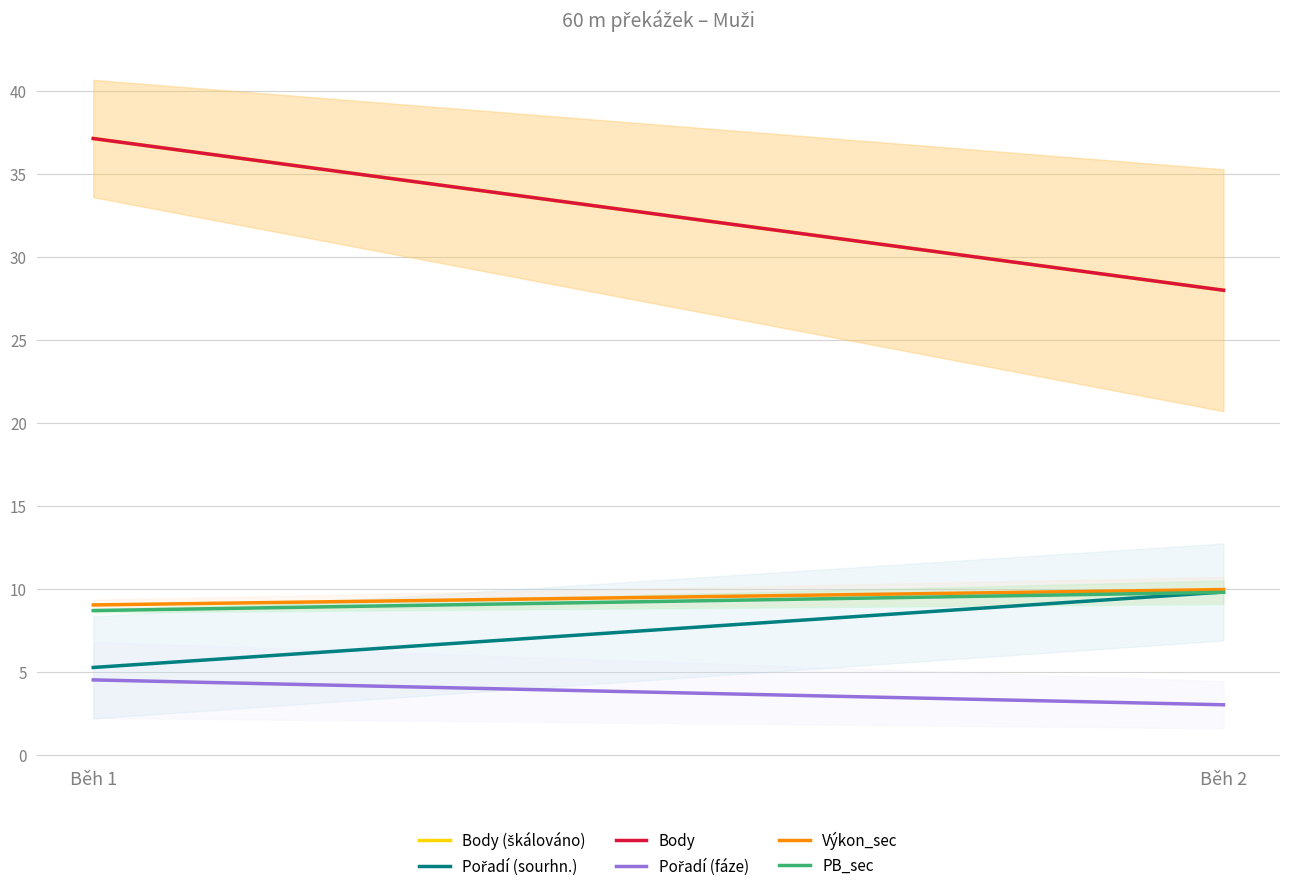

What is the value of the Body point at the 2nd from the left?

28.0